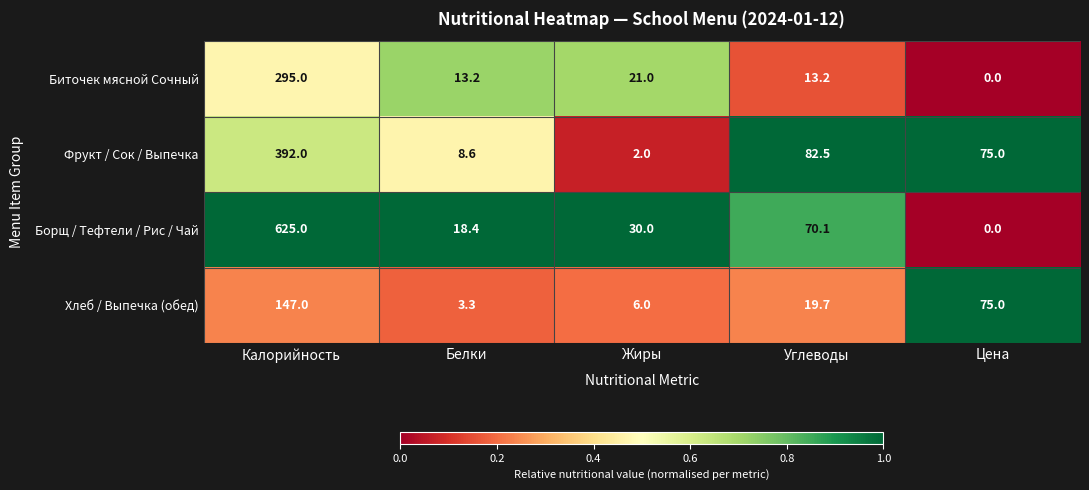

At which label does Биточек мясной Сочный first exceed 13?

Калорийность